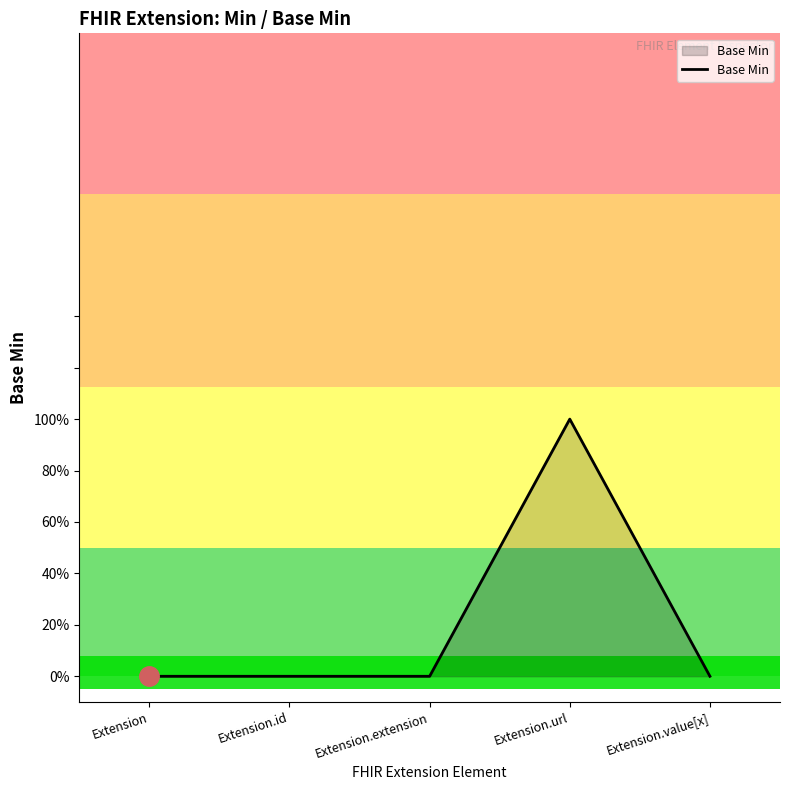

What is the difference between the maximum and minimum values?

1